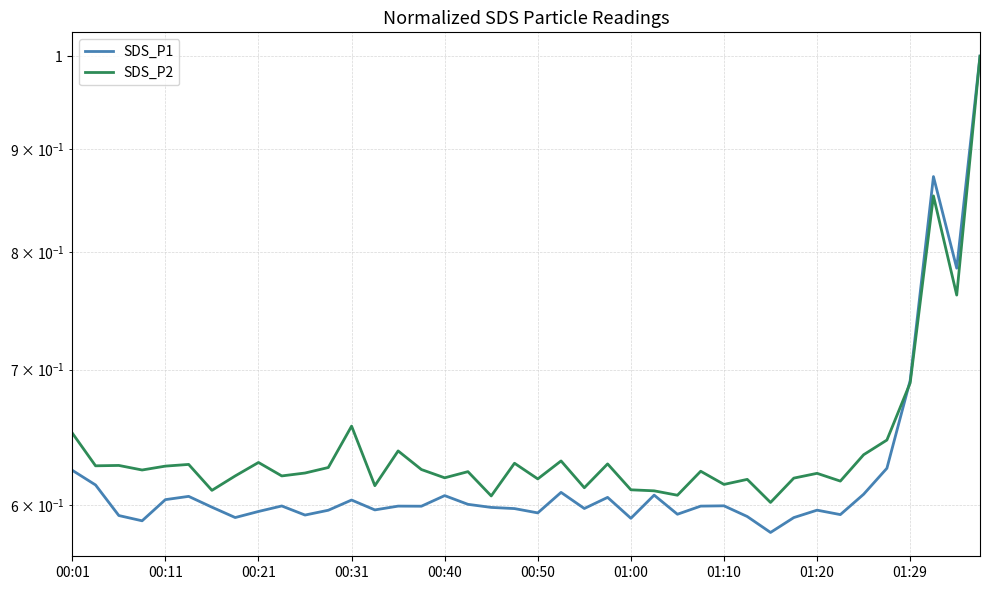

Which series has the widest spread of values?

SDS_P1